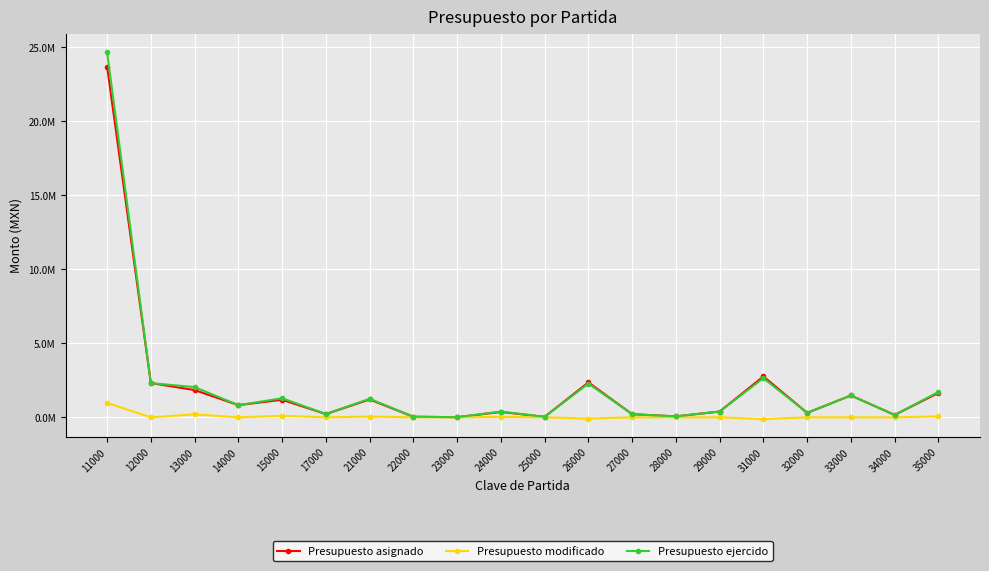

What are all the series names shown in the legend?

Presupuesto asignado, Presupuesto modificado, Presupuesto ejercido